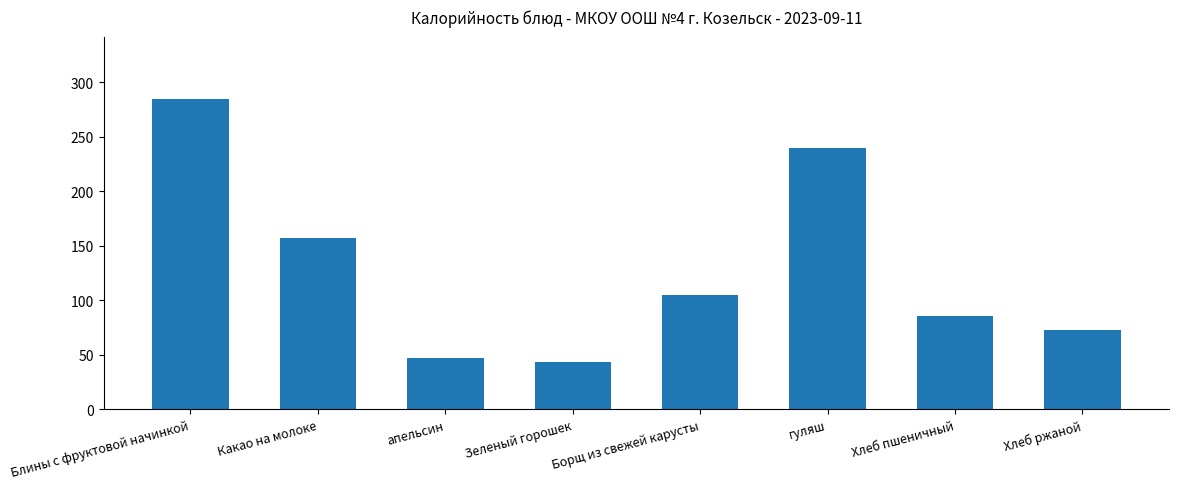

Rank the categories by value from highest to lowest.

Блины с фруктовой начинкой, гуляш, Какао на молоке, Борщ из свежей карусты, Хлеб пшеничный, Хлеб ржаной, апельсин, Зеленый горошек